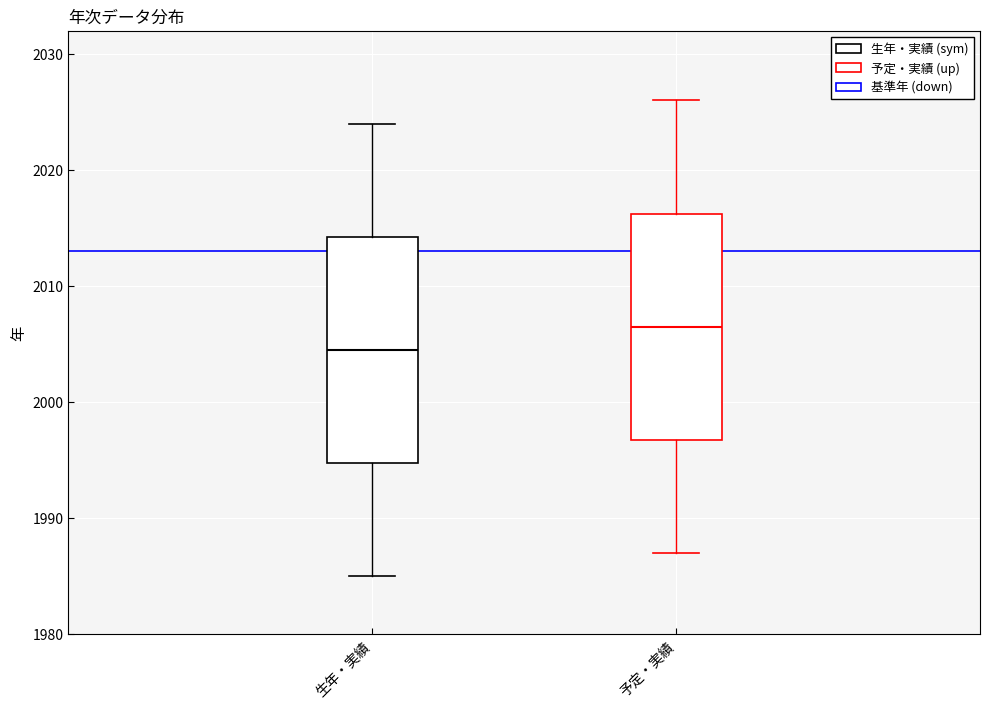

Reading left to right, read every box against the y-axis: the position of its median line, the range the box covers, and the ends of its whiskers. The values are not printed on the chart, so give them approximately, as read against the axis.

生年・実績: median 2005, box 1995 to 2014, whiskers 1985 to 2024
予定・実績: median 2007, box 1997 to 2016, whiskers 1987 to 2026